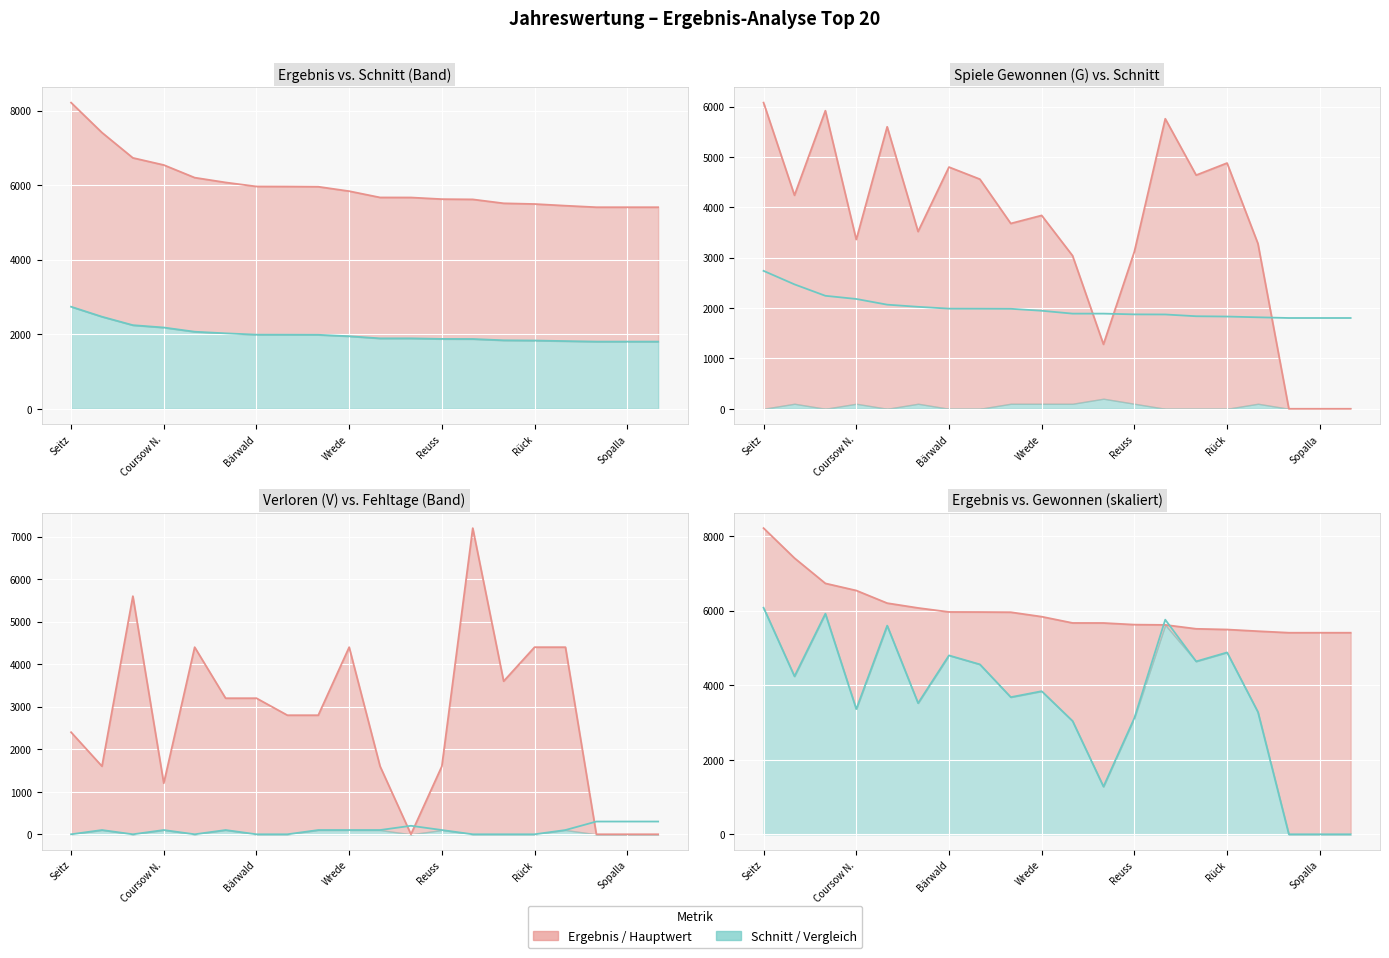

The Schnitt (Linie) series shows 2977 at Sopalla. True or false?

False